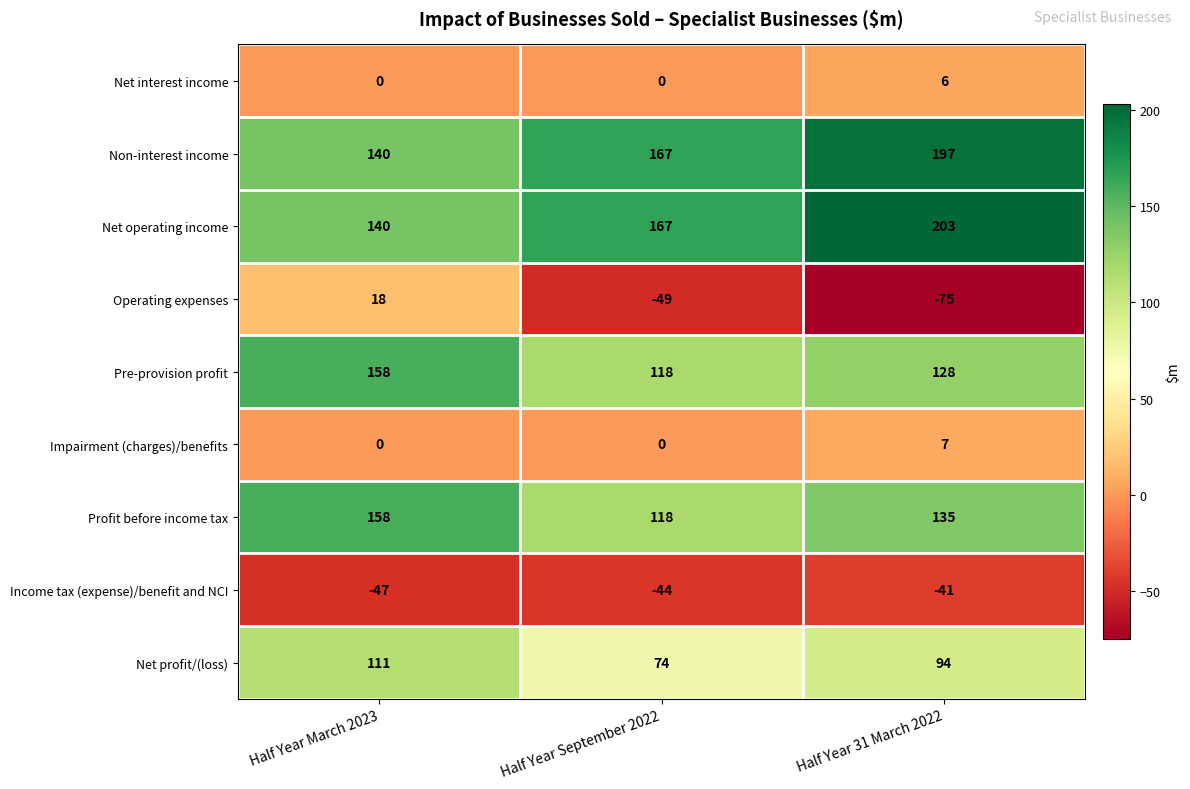

Is the value of Profit before income tax at Half Year 31 March 2022 greater than the value of Net operating income at Half Year March 2023?

No